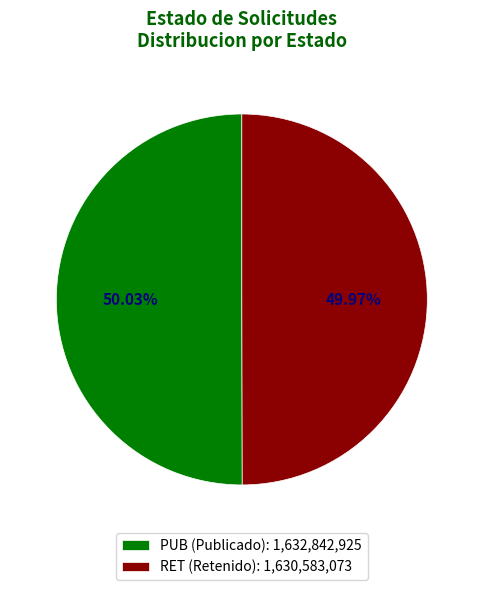

Combined, what portion of the pie is PUB and RET?

100.0%